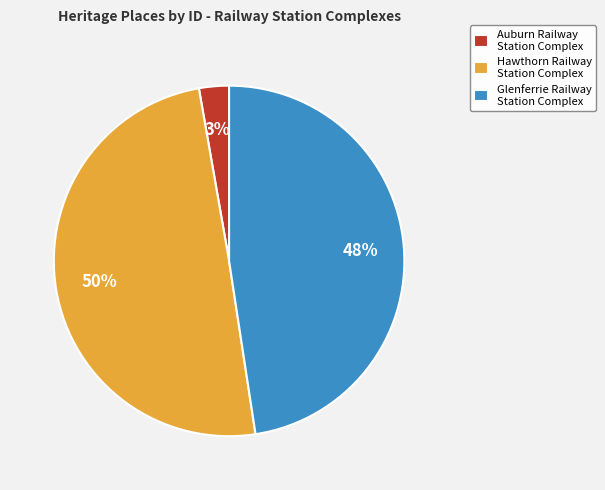

What percentage is the Hawthorn Railway Station Complex slice, to the nearest percent?

50%